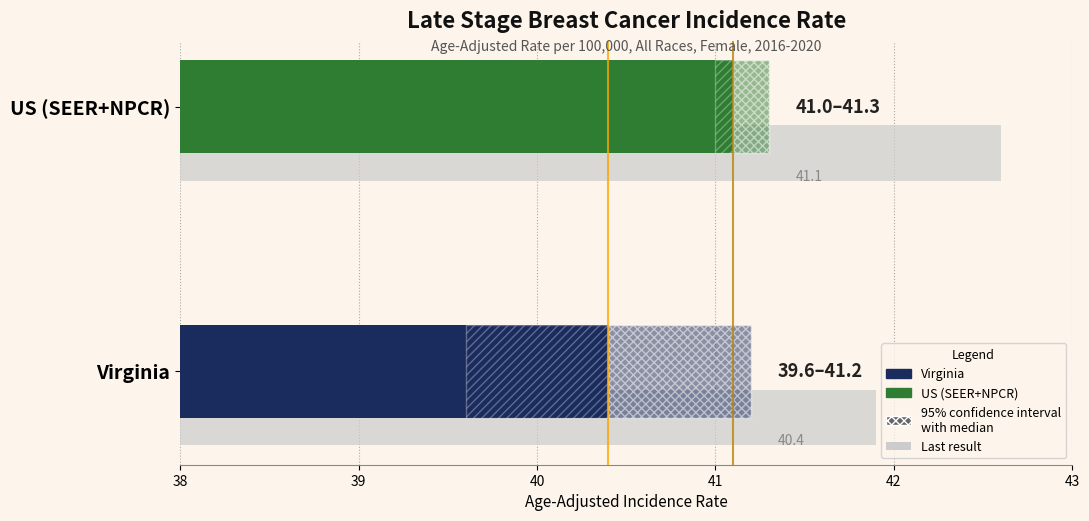

Reading left to right, extract all data points from this chart.

Age-Adjusted Rate: 40.4	41.1
Lower CI: 39.6	41.0
Upper CI: 41.2	41.3